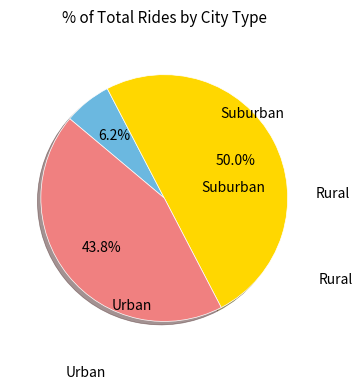

How many slices are in this pie chart?

3